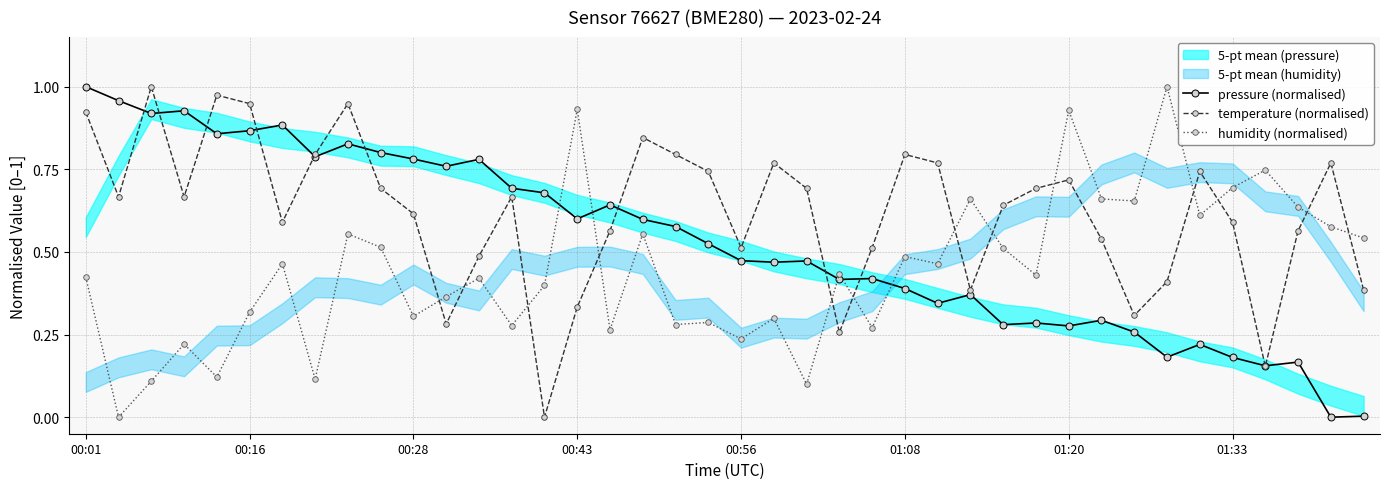

Rank the series by their average value, from highest to lowest.

temperature (normalised), pressure (normalised), humidity (normalised)